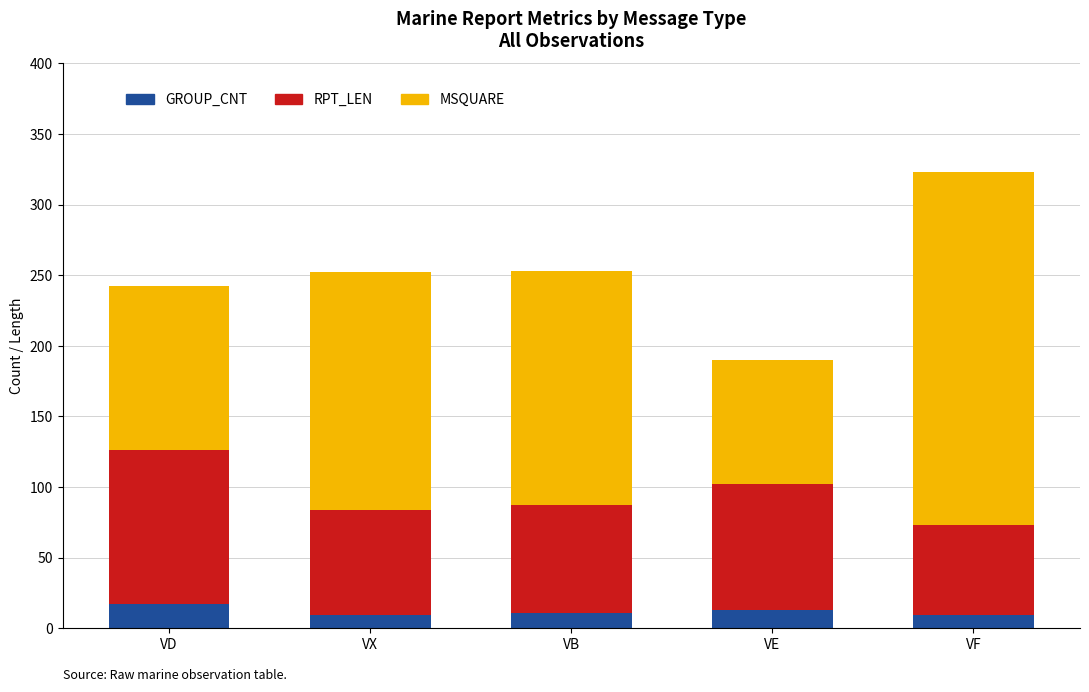

The GROUP_CNT series shows 13 at VE. True or false?

True